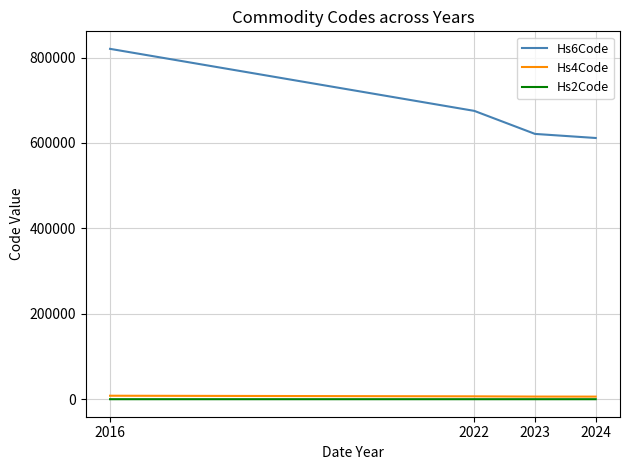

The value of Hs6Code at 2024 is 978522.2. True or false?

False